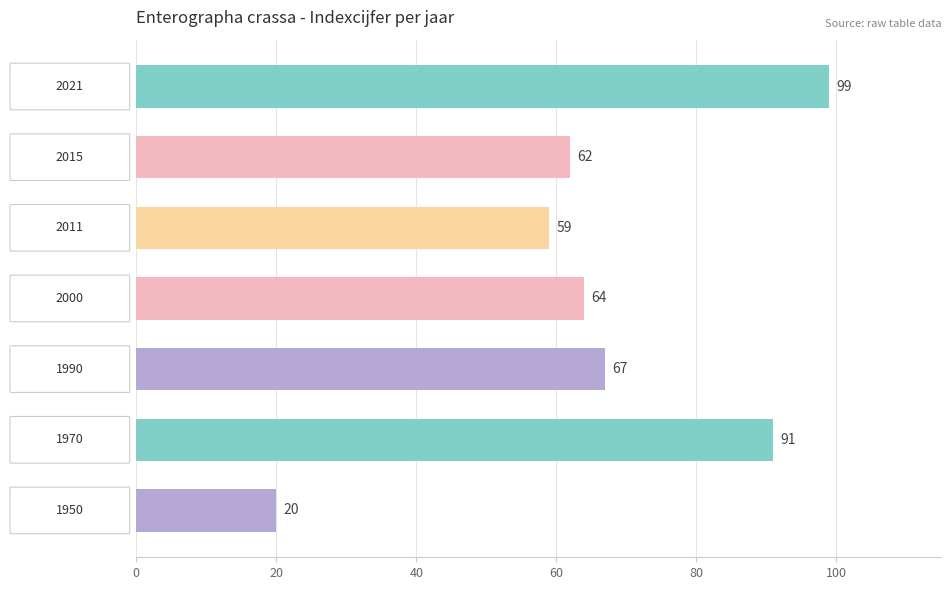

What is the average value?

66